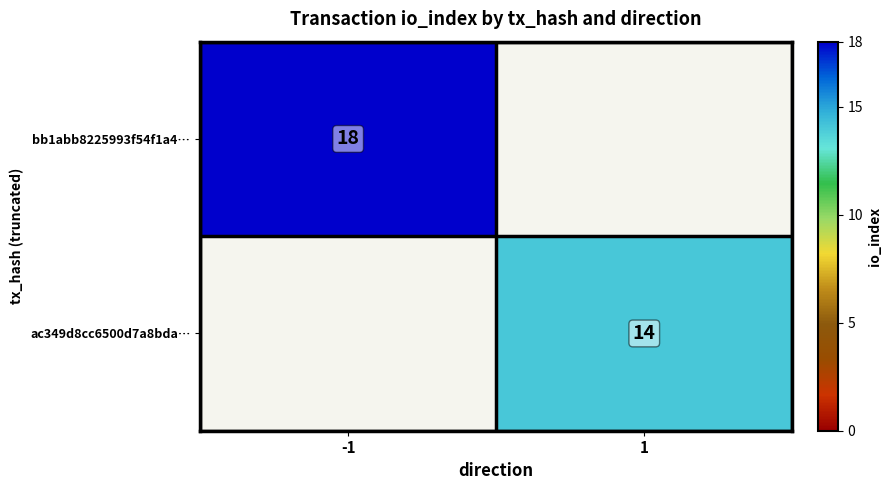

Is it true that ac349d8cc6500d7a8bda… equals 20 at 1?

False